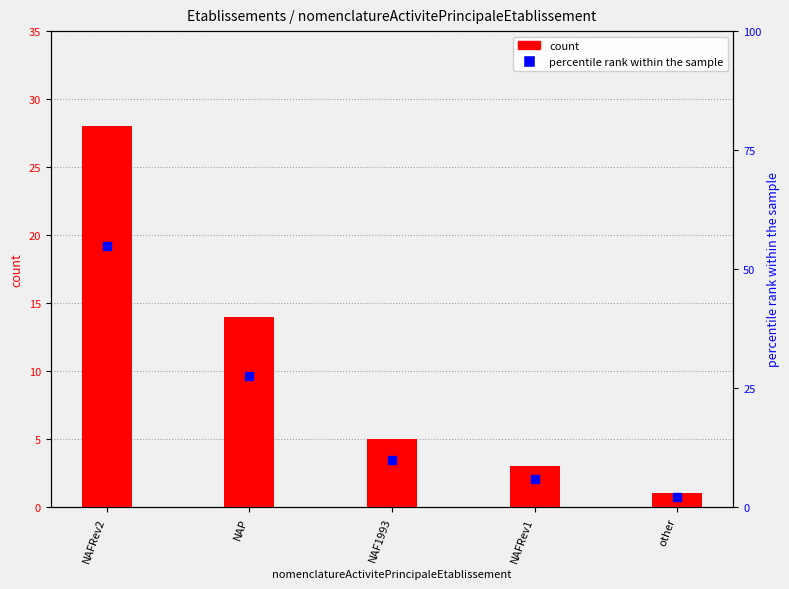

At how many categories does at least one series exceed 42?

1